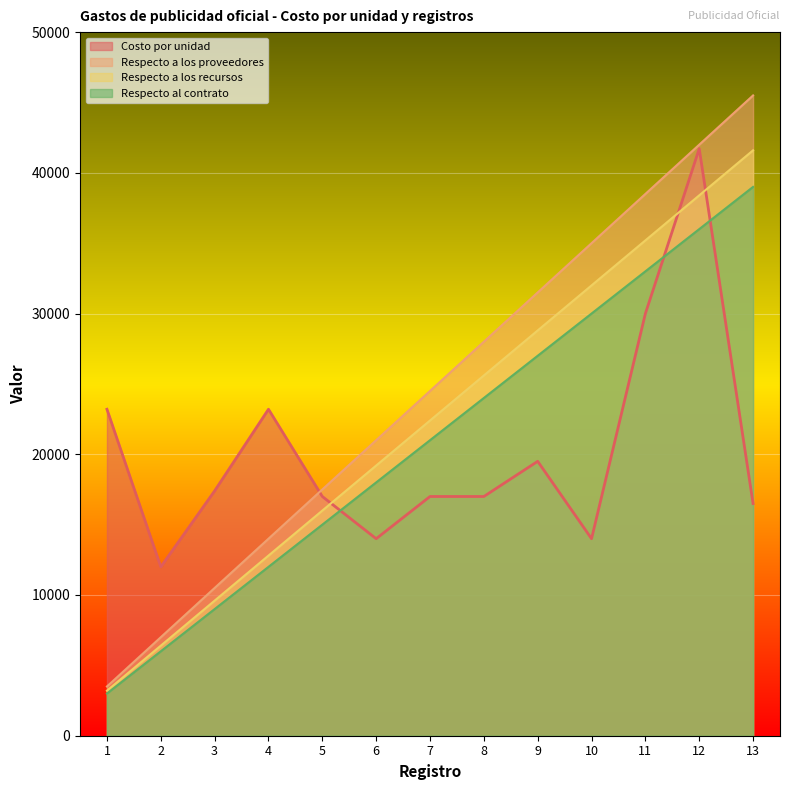

How many values in the Respecto a los proveedores series are below 24500?

6